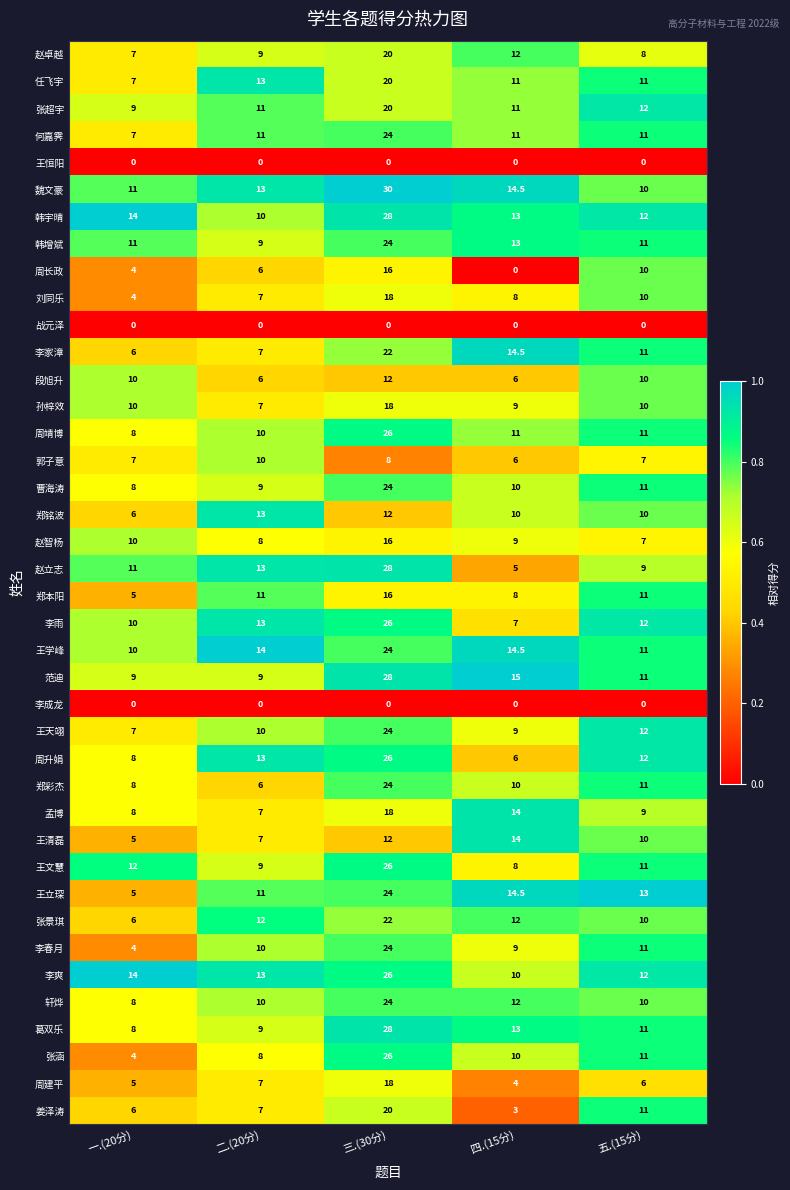

What is the sum of the 刘同乐 values at 五.(15分) and 四.(15分)?

18.0